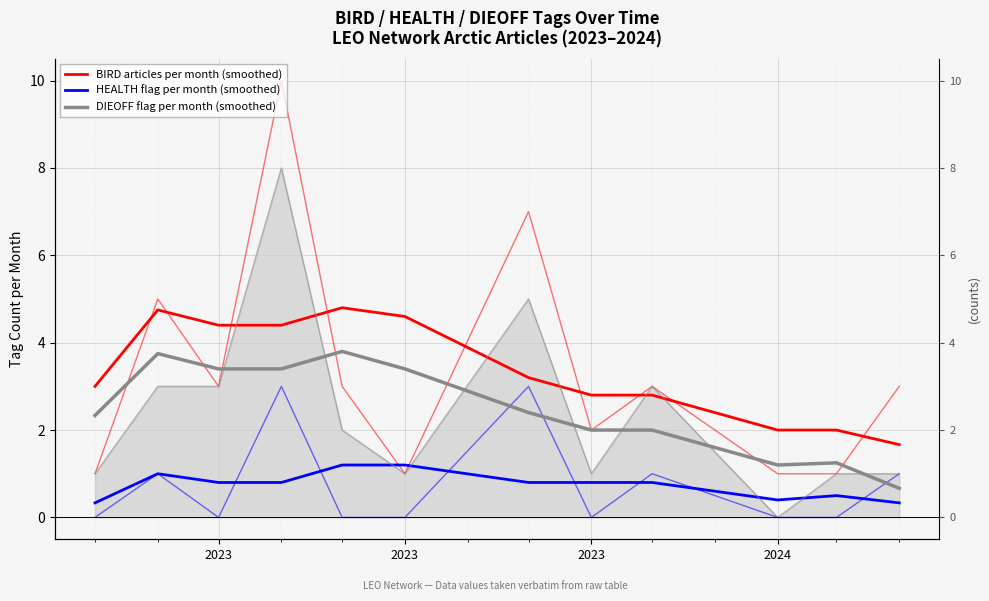

Reading left to right, transcribe all the data shown in this chart.

BIRD articles per month (smoothed): 3.0	4.8	4.4	4.4	4.8	4.6	3.2	2.8	2.8	2.0	2.0	1.7
HEALTH flag per month (smoothed): 0.3	1.0	0.8	0.8	1.2	1.2	0.8	0.8	0.8	0.4	0.5	0.3
DIEOFF flag per month (smoothed): 2.3	3.8	3.4	3.4	3.8	3.4	2.4	2.0	2.0	1.2	1.2	0.7